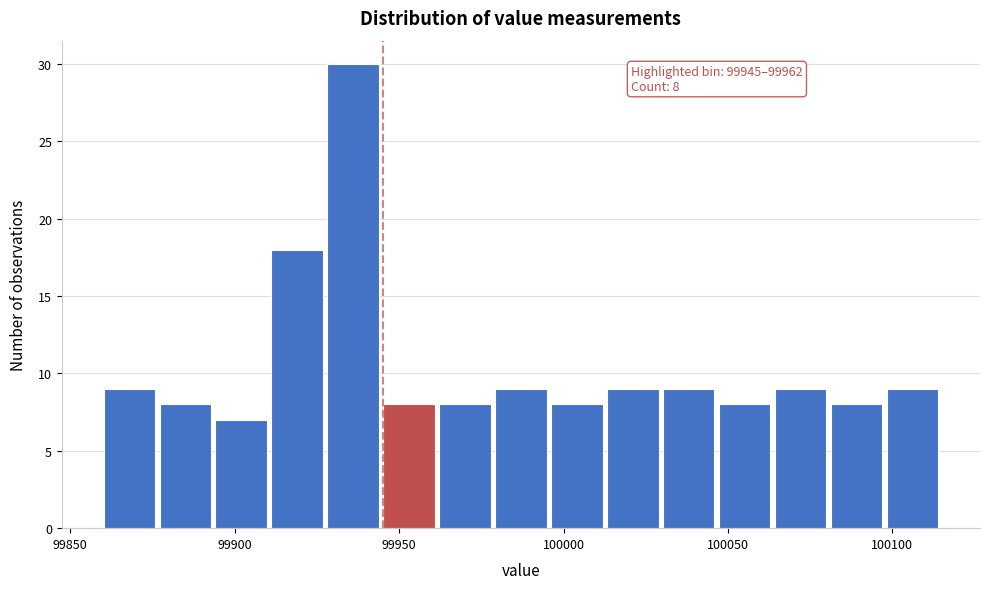

Read against the x-axis, roughly where is the centre of the tallest bar?

99935